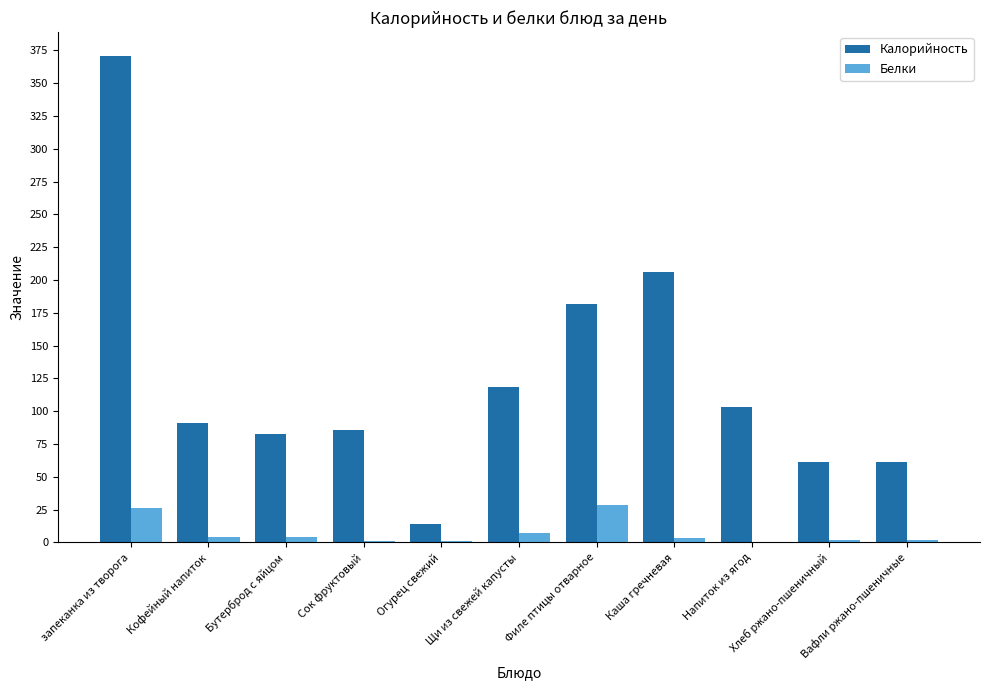

What is the average value of the Калорийность series?

125.0